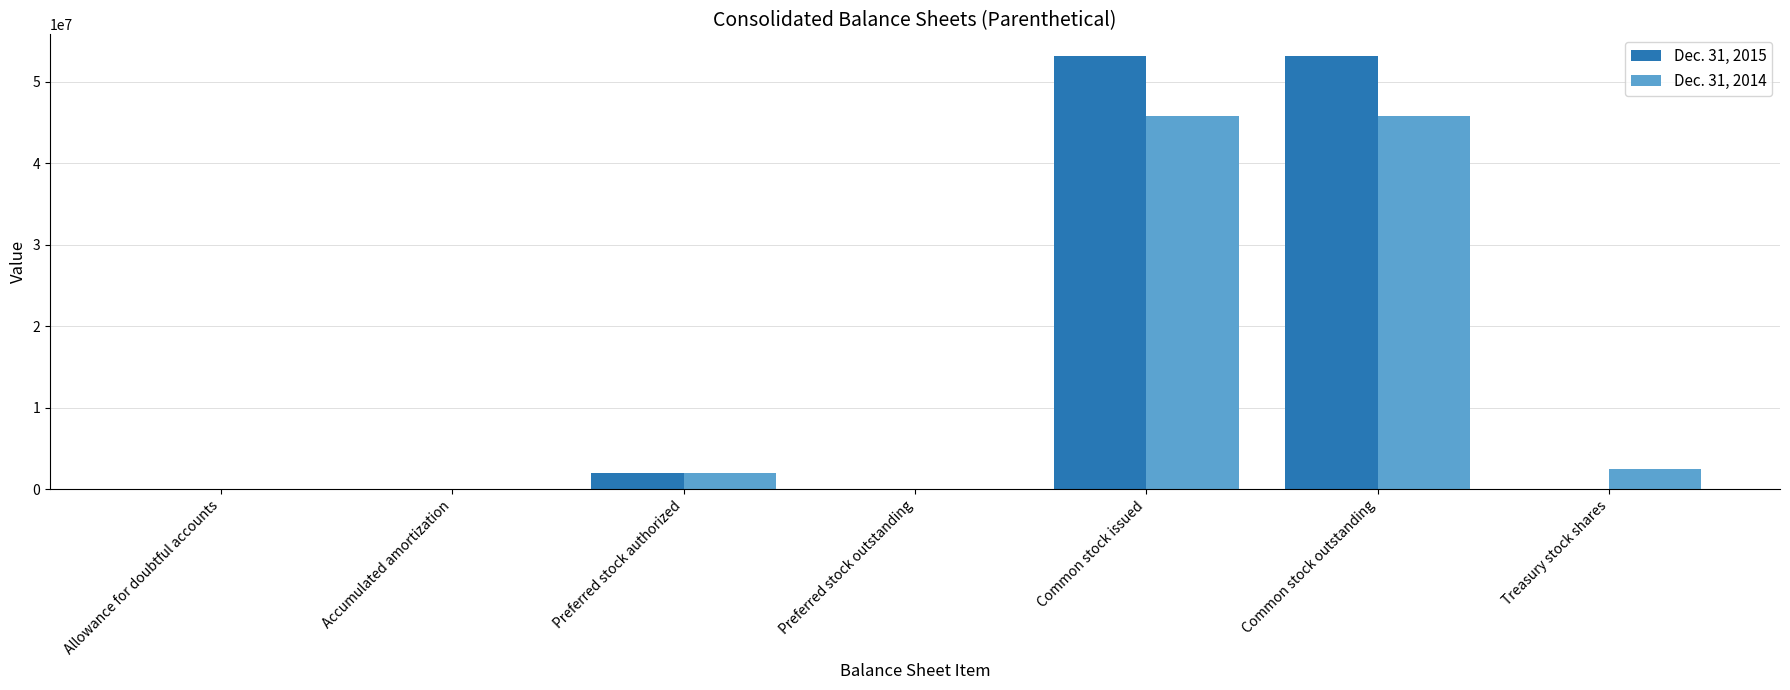

The value of Dec. 31, 2014 at Common stock issued is 45742000. True or false?

True